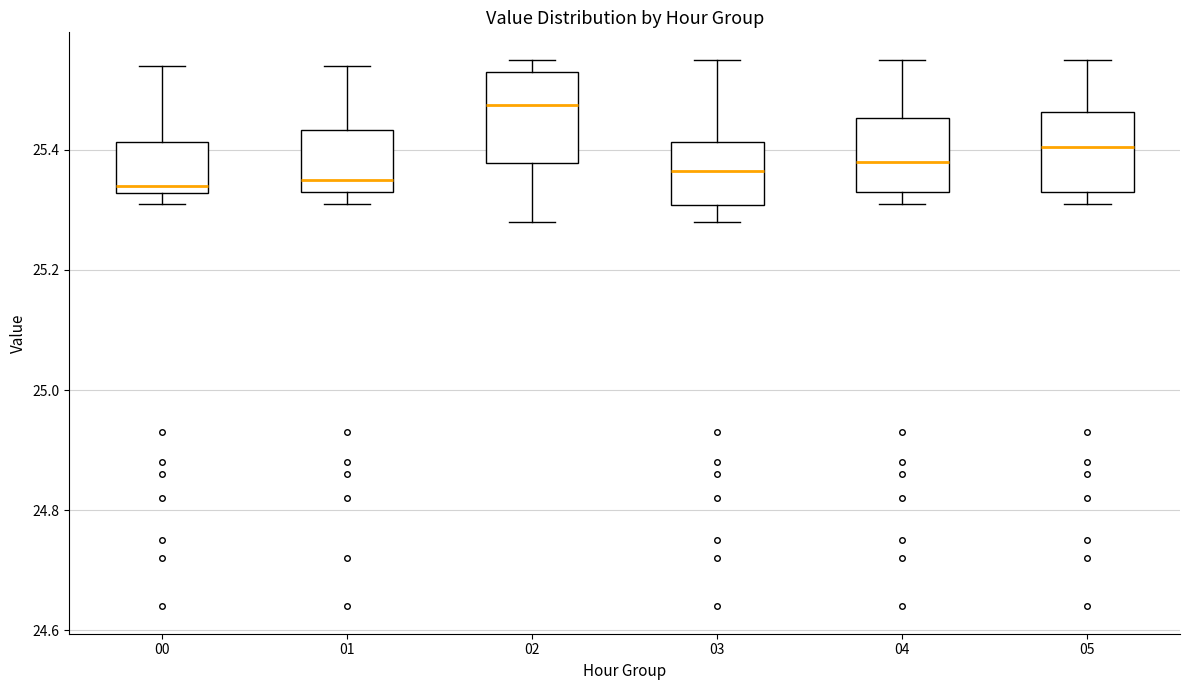

Reading left to right, transcribe this box plot: for each box, give where its median line is, the range the box spans, and where its two whiskers end, as read against the y-axis. The values are not printed on the chart, so give them approximately, as read against the axis.

00: median 25.34, box 25.32 to 25.42, whiskers 25.32 (just below the box's lower edge) to 25.54
01: median 25.36, box 25.34 to 25.44, whiskers 25.32 to 25.54
02: median 25.48, box 25.38 to 25.54, whiskers 25.28 to 25.56
03: median 25.36, box 25.30 to 25.42, whiskers 25.28 to 25.56
04: median 25.38, box 25.34 to 25.46, whiskers 25.32 to 25.56
05: median 25.40, box 25.34 to 25.46, whiskers 25.32 to 25.56